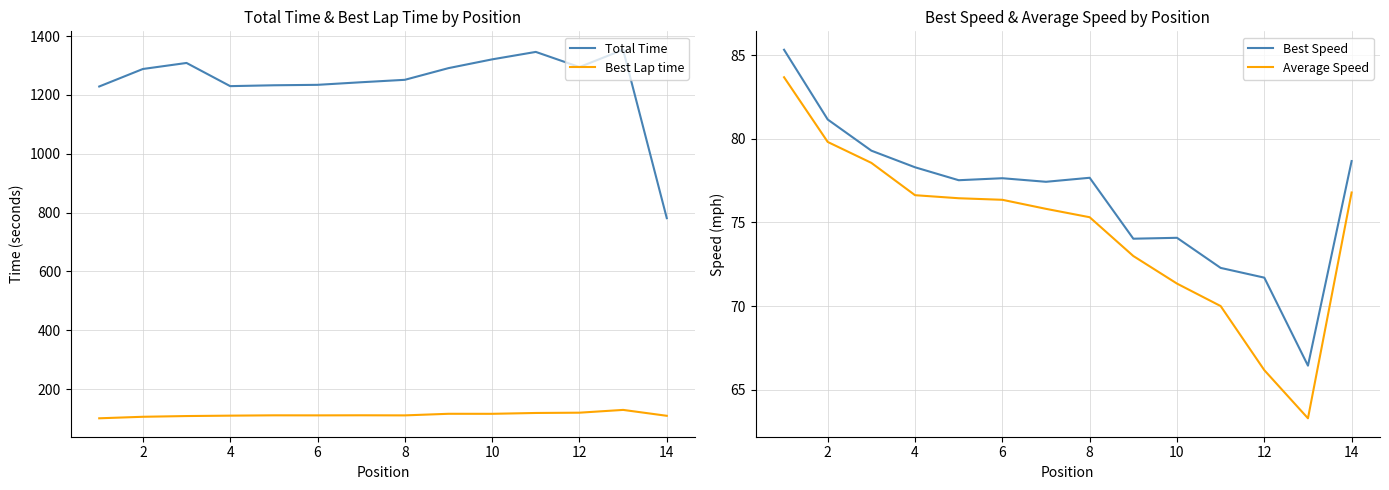

Read the Best Lap time value at 12.

119.5